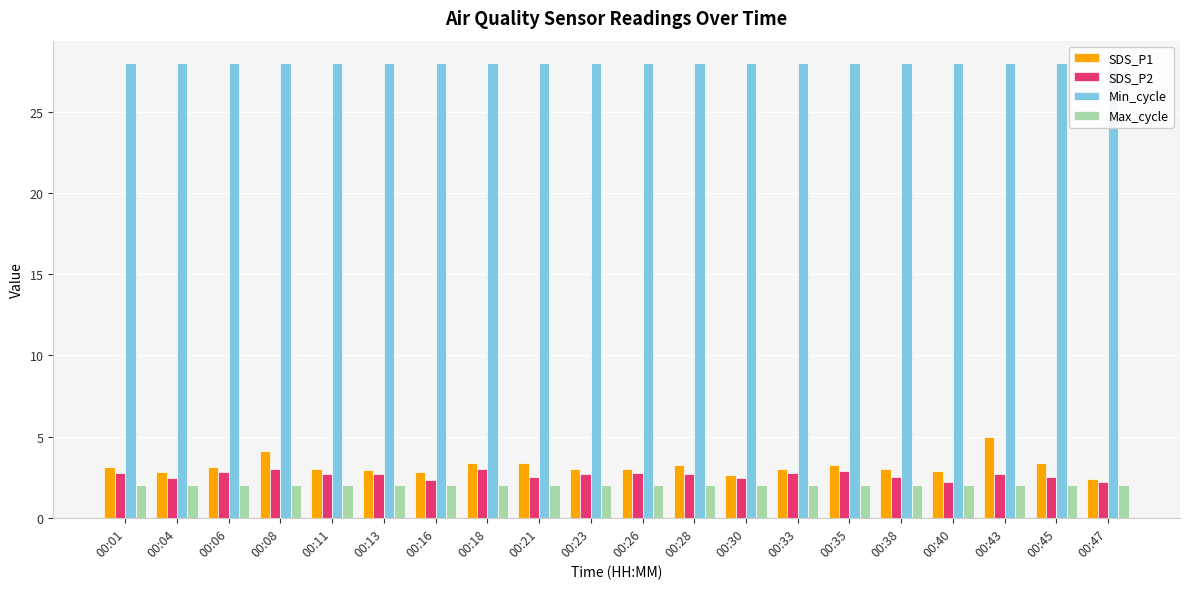

Between 00:35 and 00:40, which series saw the biggest shift?

SDS_P2